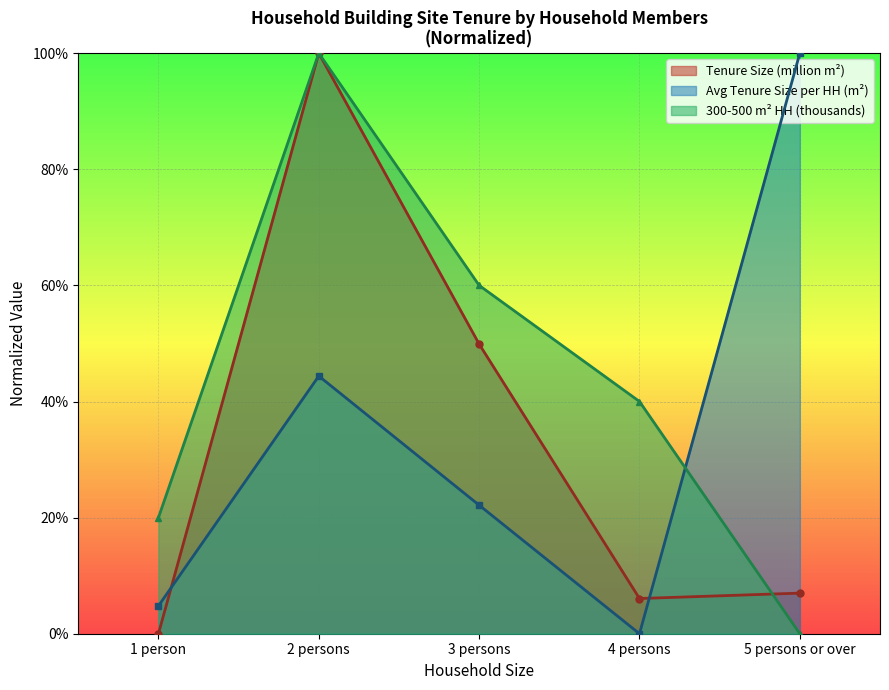

Which series has the largest total across all categories?

300-500 m² HH (thousands)